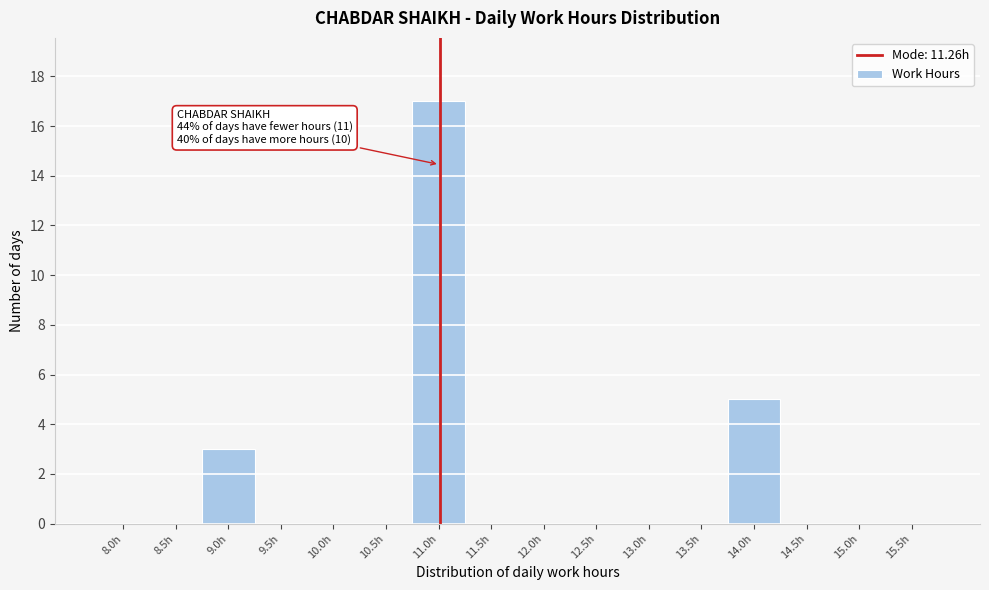

Reading right to left, extract all data points from this chart.

15.5h=0	15.0h=0	14.5h=0	14.0h=5	13.5h=0	13.0h=0	12.5h=0	12.0h=0	11.5h=0	11.0h=17	10.5h=0	10.0h=0	9.5h=0	9.0h=3	8.5h=0	8.0h=0